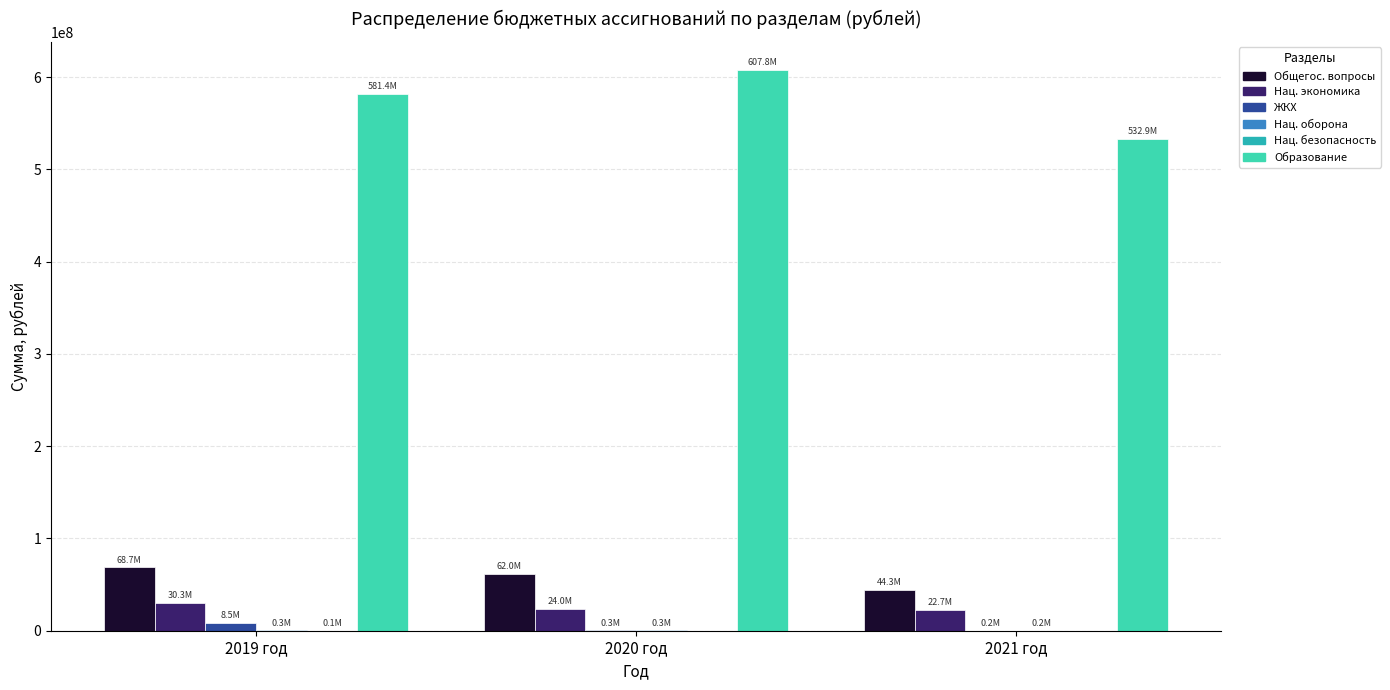

What is the maximum value shown in the chart?

607757837.0